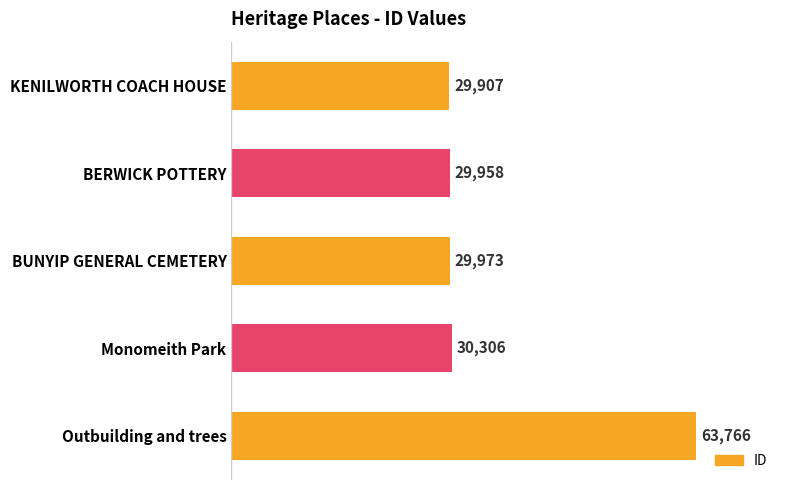

Is it true that the value at Monomeith Park is 40889?

False